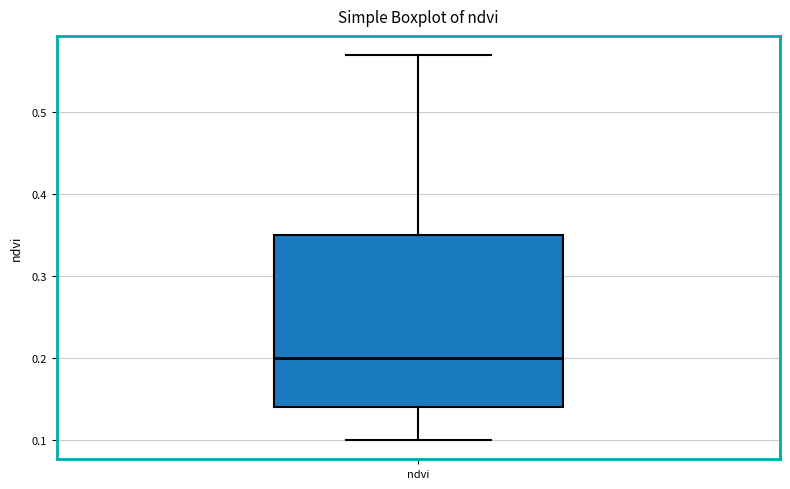

Transcribe this box plot: give where the median line is, the range the box spans, and where the two whiskers end, as read against the y-axis. The values are not printed on the chart, so give them approximately, as read against the axis.

median 0.20, box 0.14 to 0.35, whiskers 0.10 to 0.57